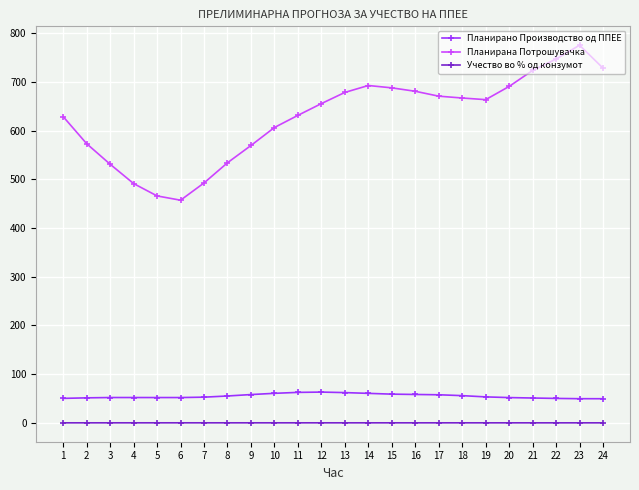

What is the value of the Учество во % од конзумот point at the 16th from the left?

0.1